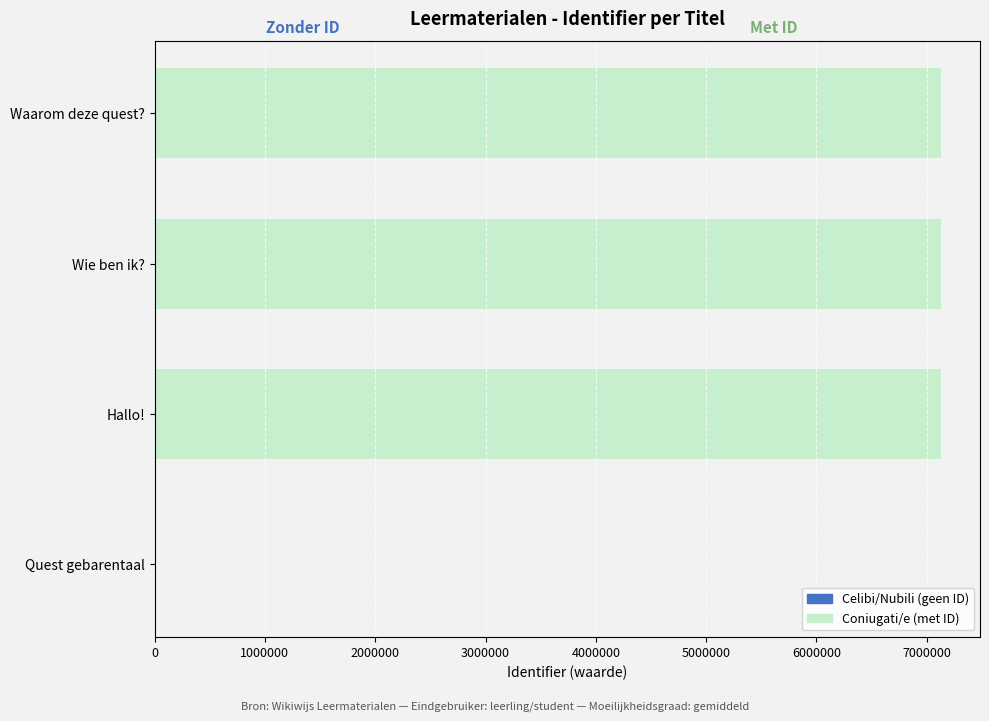

What is the lowest value of the Celibi/Nubili (geen ID) series?

-0.5